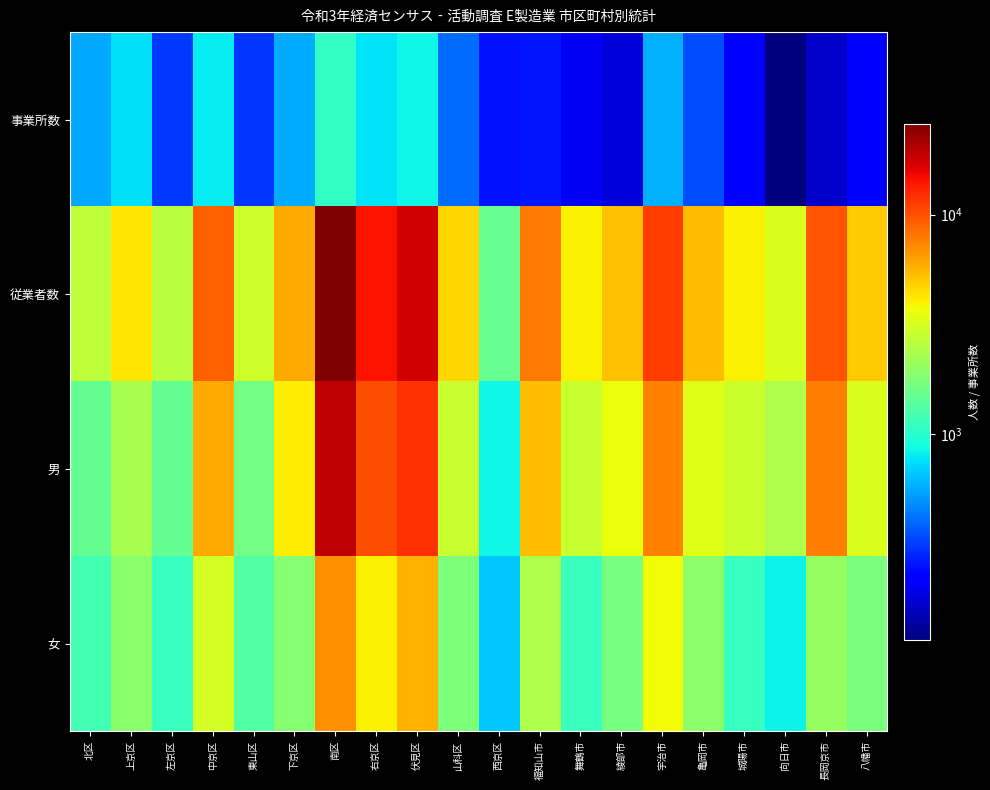

How many series are shown in this chart?

4